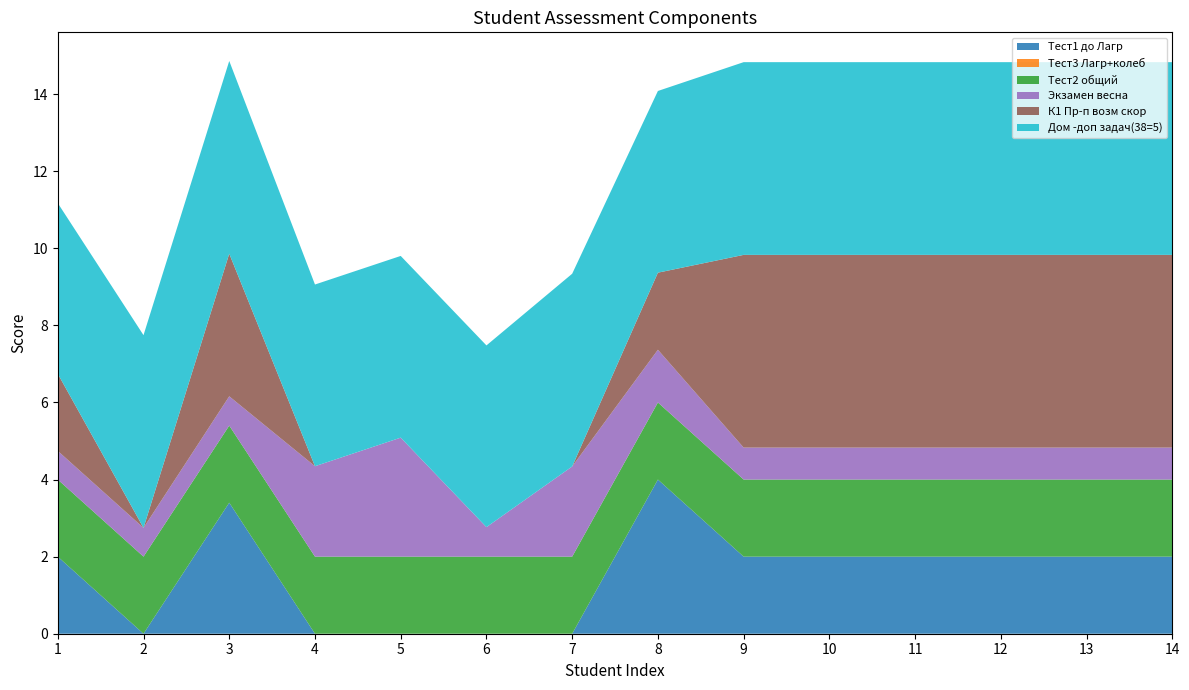

Reading left to right, what are all the values shown in this chart?

Тест1 до Лагр: 1=2.0	2=0.0	3=3.4	4=0.0	5=0.0	6=0.0	7=0.0	8=4.0	9=2.0	10=2.0	11=2.0	12=2.0	13=2.0	14=2.0
Тест3 Лагр+колеб: 1=0.0	2=0.0	3=0.0	4=0.0	5=0.0	6=0.0	7=0.0	8=0.0	9=0.0	10=0.0	11=0.0	12=0.0	13=0.0	14=0.0
Тест2 общий: 1=2.0	2=2.0	3=2.0	4=2.0	5=2.0	6=2.0	7=2.0	8=2.0	9=2.0	10=2.0	11=2.0	12=2.0	13=2.0	14=2.0
Экзамен весна: 1=0.7	2=0.7	3=0.8	4=2.3	5=3.1	6=0.8	7=2.3	8=1.4	9=0.8	10=0.8	11=0.8	12=0.8	13=0.8	14=0.8
К1 Пр-п возм скор: 1=2.0	2=0.0	3=3.7	4=0.0	5=0.0	6=0.0	7=0.0	8=2.0	9=5.0	10=5.0	11=5.0	12=5.0	13=5.0	14=5.0
Дом -доп задач(38=5): 1=4.4	2=5.0	3=5.0	4=4.7	5=4.7	6=4.7	7=5.0	8=4.7	9=5.0	10=5.0	11=5.0	12=5.0	13=5.0	14=5.0